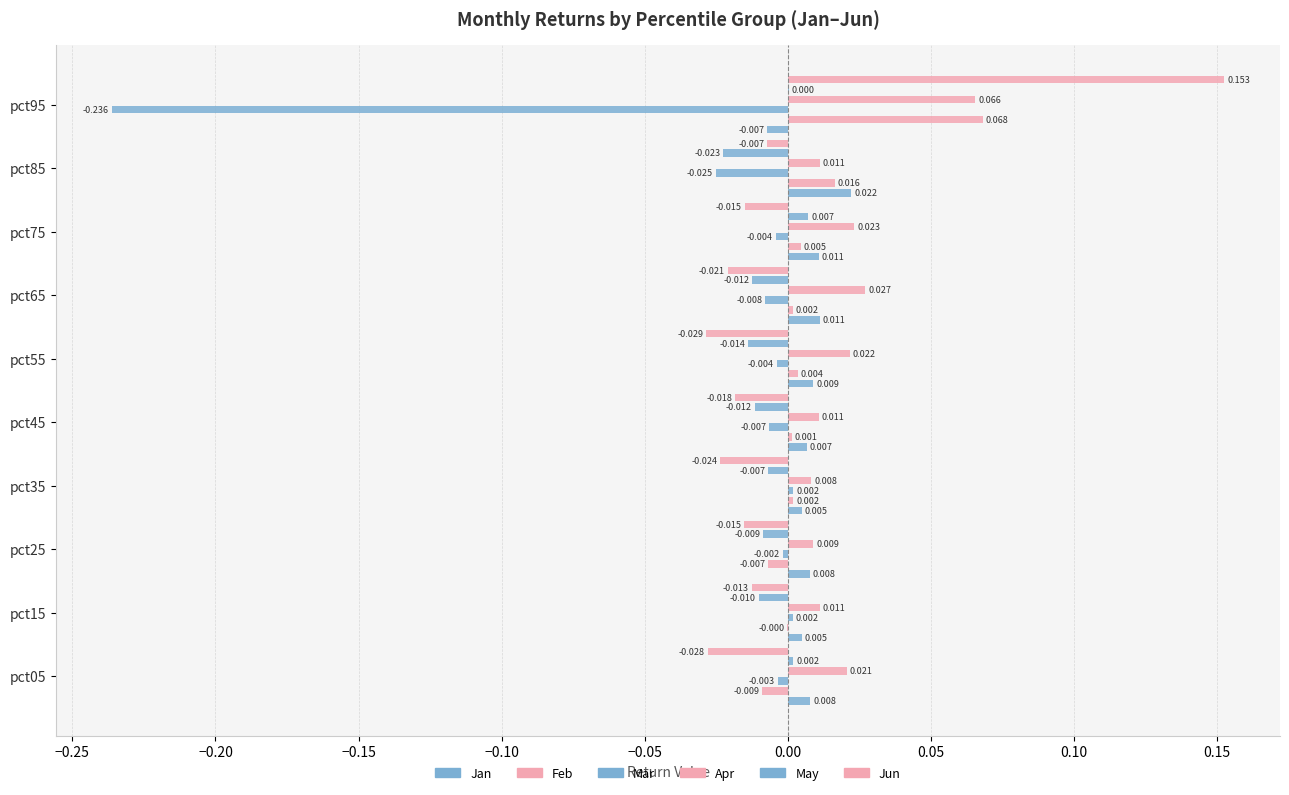

How many negative values does the Jun series have?

9